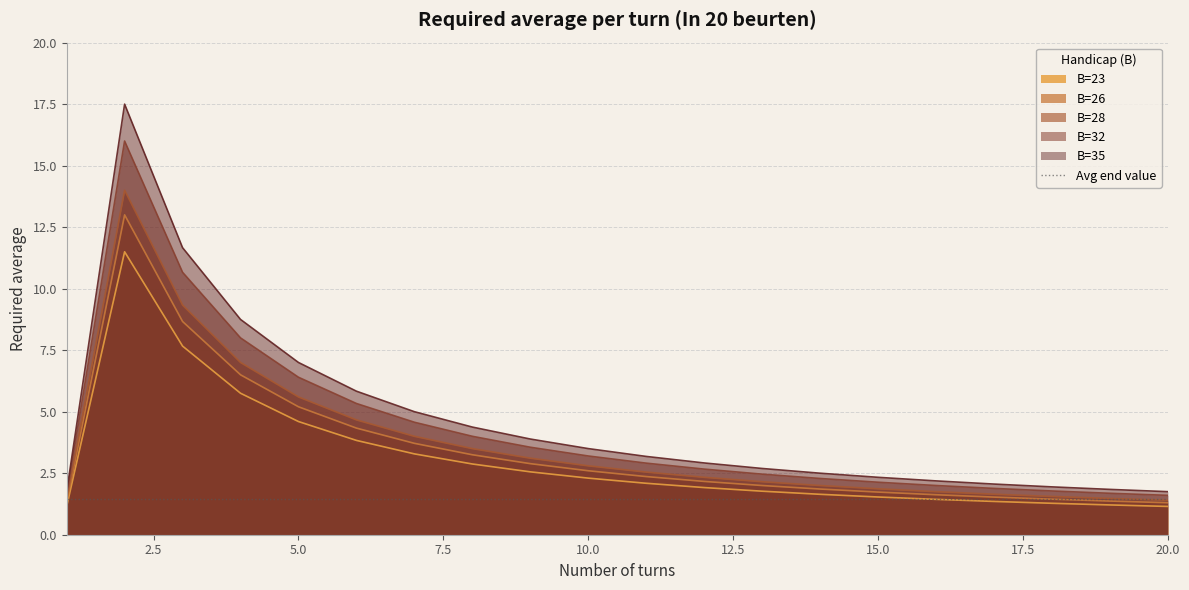

What is the difference between the B=23 values at 7 and 14?

2.3